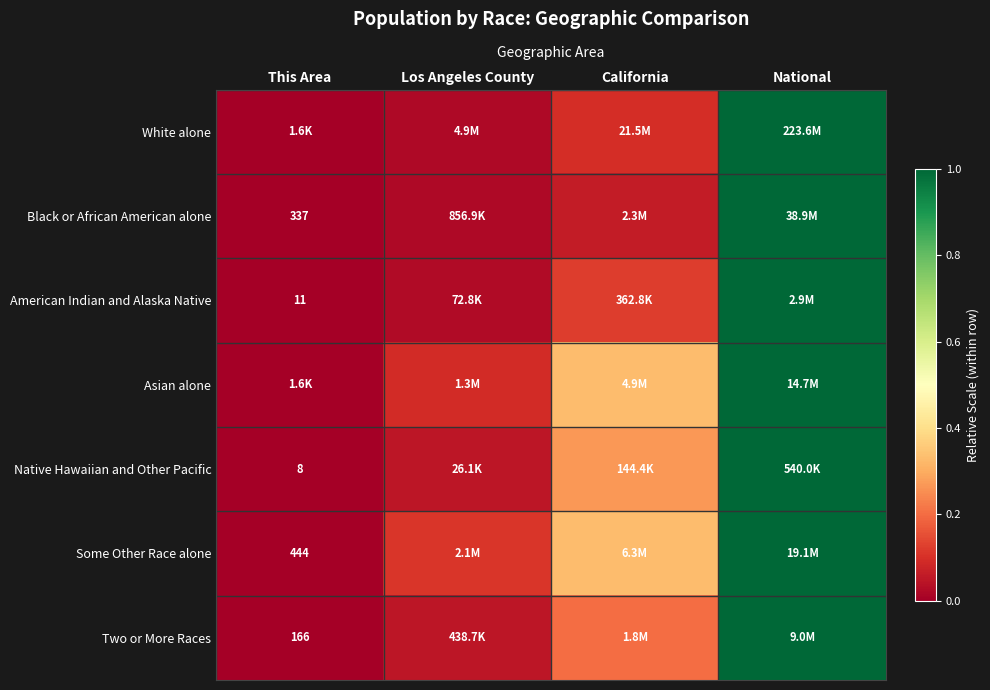

Count the Some Other Race alone values in the range 0 to 1.

4